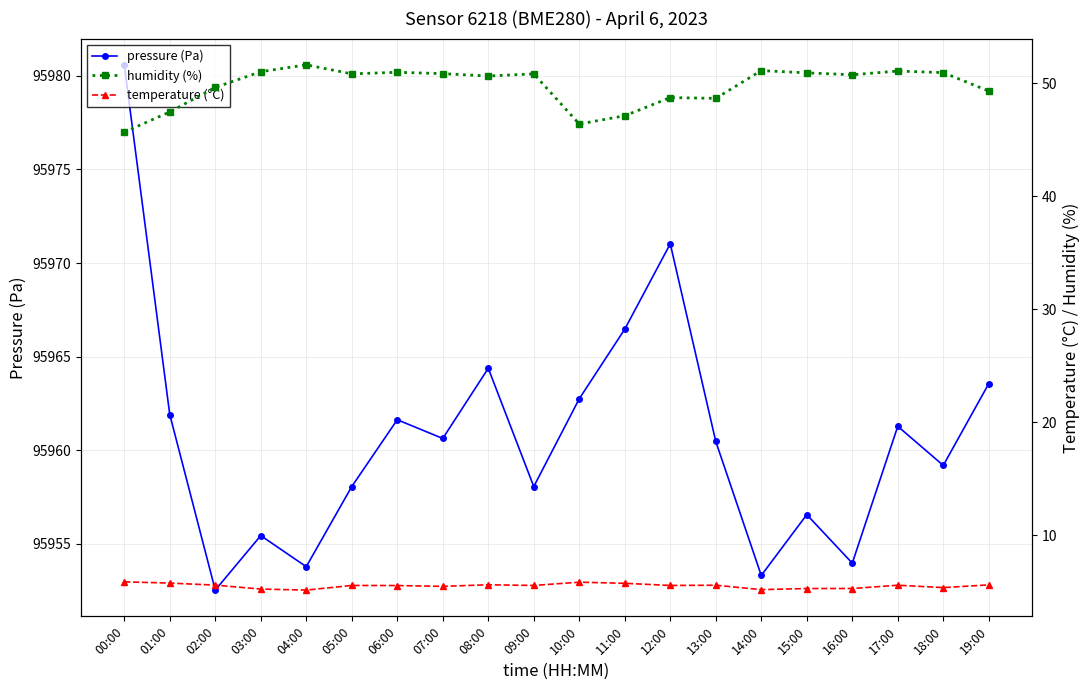

At which category does the chart reach its peak across all series?

00:00